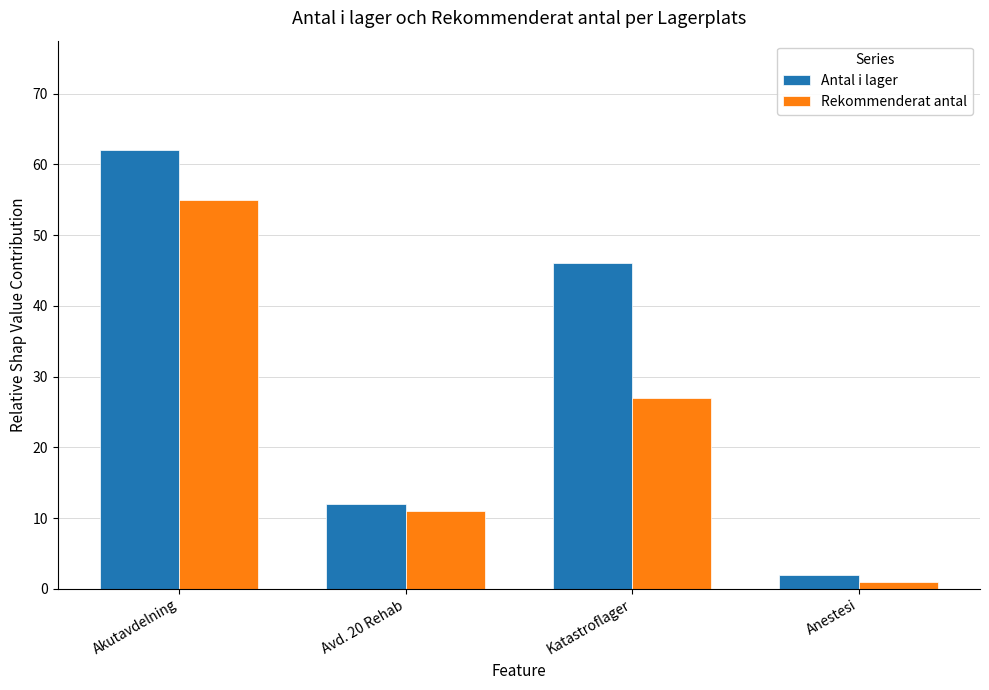

What is the maximum value for Antal i lager?

62